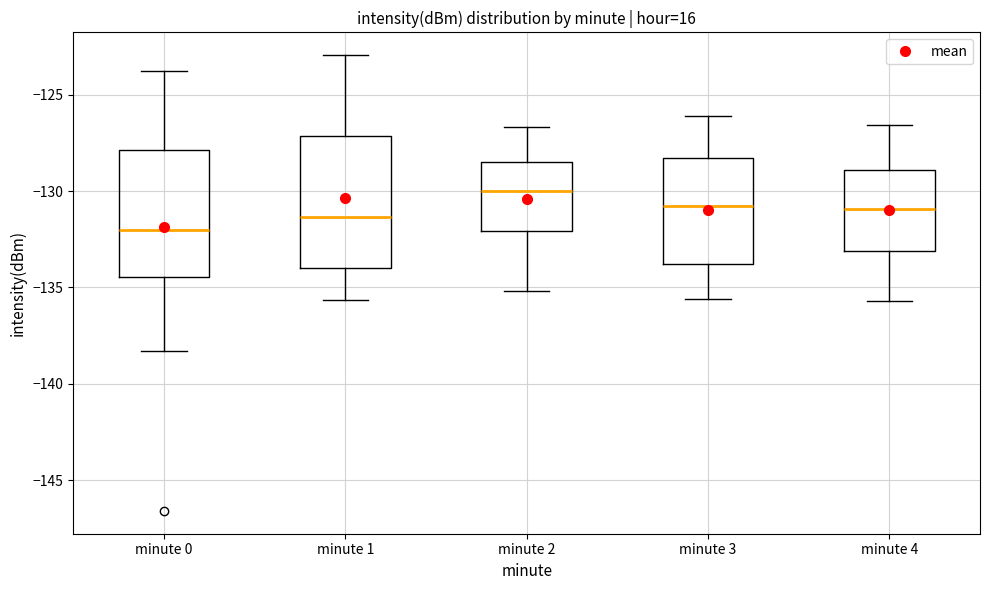

Reading left to right, transcribe this box plot: for each box, give where its median line is, the range the box spans, and where its two whiskers end, as read against the y-axis. The values are not printed on the chart, so give them approximately, as read against the axis.

minute 0: median -132.0, box -134.5 to -128.0, whiskers -138.5 to -124.0
minute 1: median -131.5, box -134.0 to -127.0, whiskers -135.5 to -123.0
minute 2: median -130.0, box -132.0 to -128.5, whiskers -135.0 to -126.5
minute 3: median -131.0, box -134.0 to -128.5, whiskers -135.5 to -126.0
minute 4: median -131.0, box -133.0 to -129.0, whiskers -135.5 to -126.5